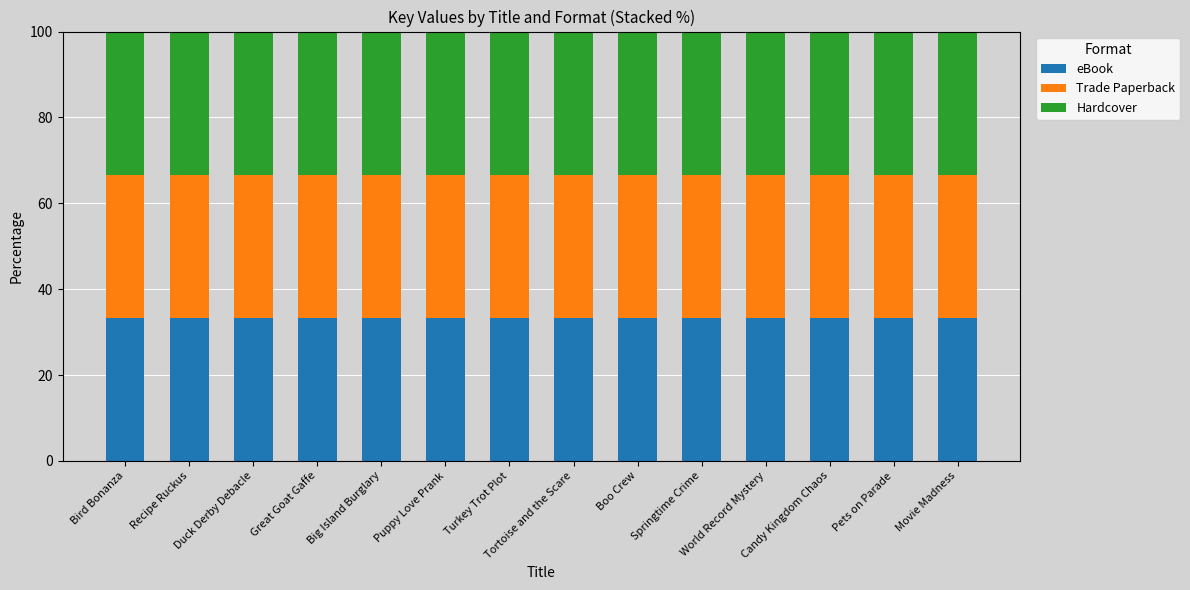

Which series has the largest range (max minus min)?

eBook